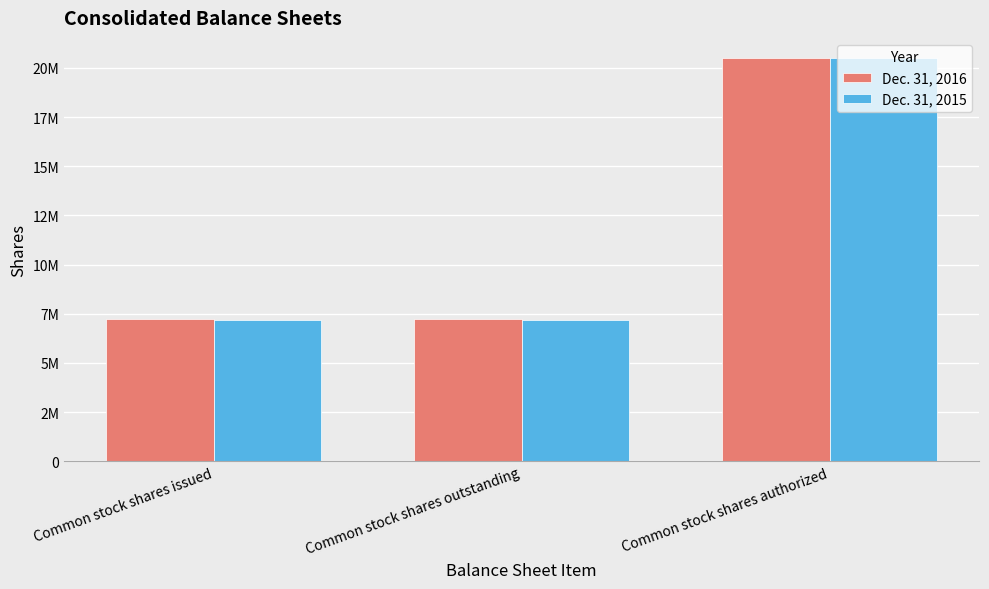

What are all the series names shown in the legend?

Dec. 31, 2016, Dec. 31, 2015